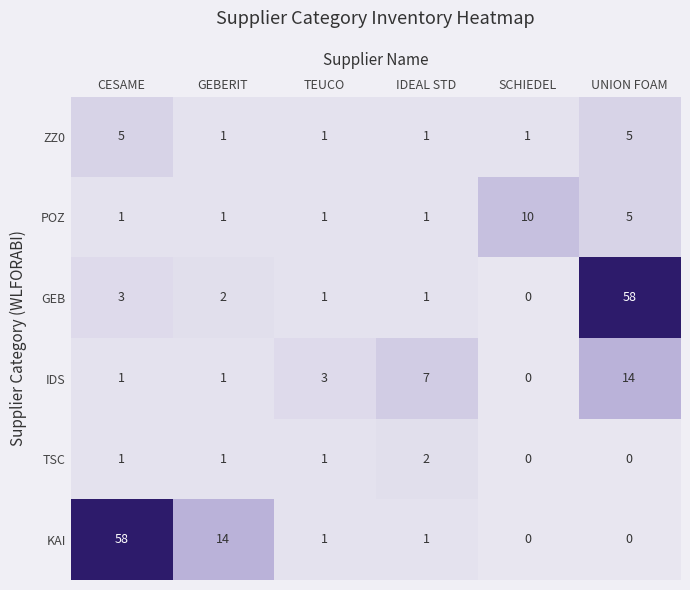

At which label does TSC reach its peak?

IDEAL STD